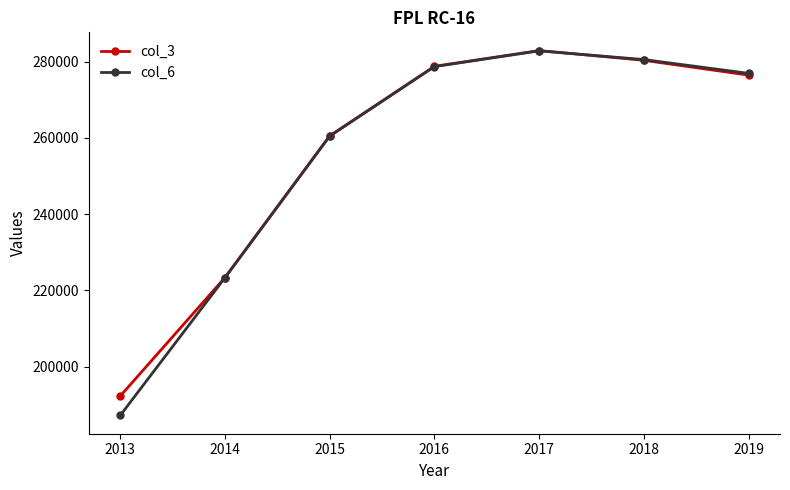

Reading left to right, list all the values displayed in this chart.

col_3: 2013=192272	2014=223362	2015=260509	2016=278751	2017=282883	2018=280334	2019=276452
col_6: 2013=187199	2014=223303	2015=260440	2016=278678	2017=282809	2018=280528	2019=276906